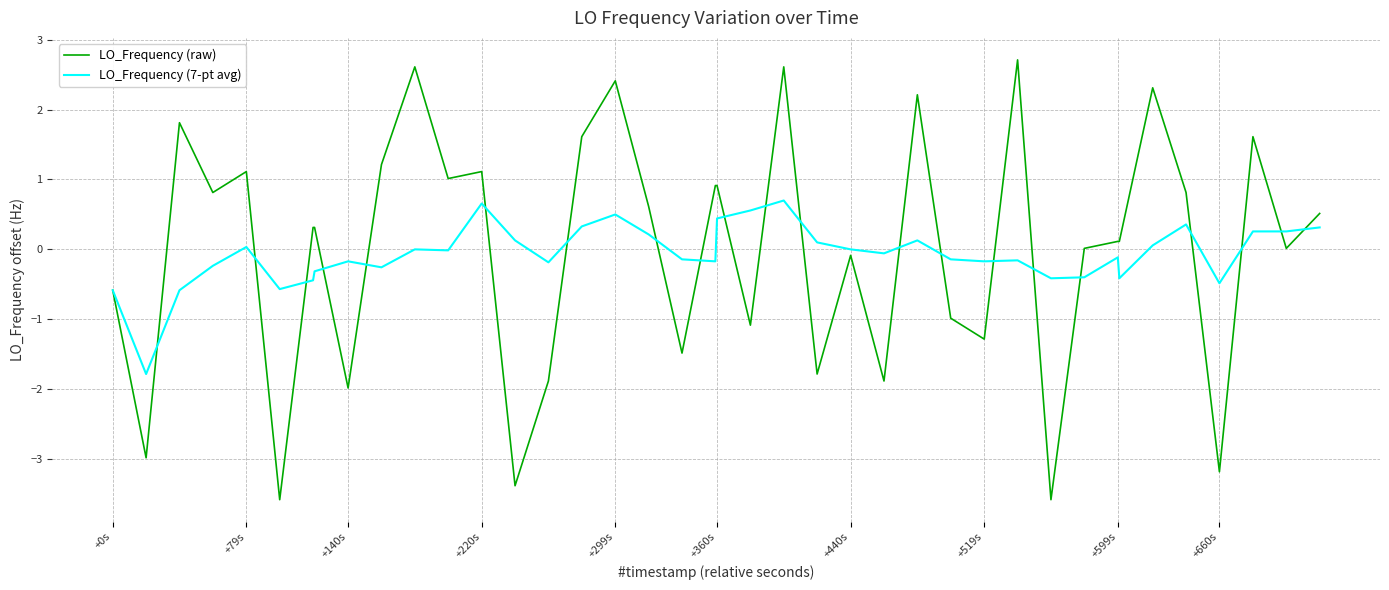

List the series in order of their peak value, highest first.

LO_Frequency (raw), LO_Frequency (7-pt avg)